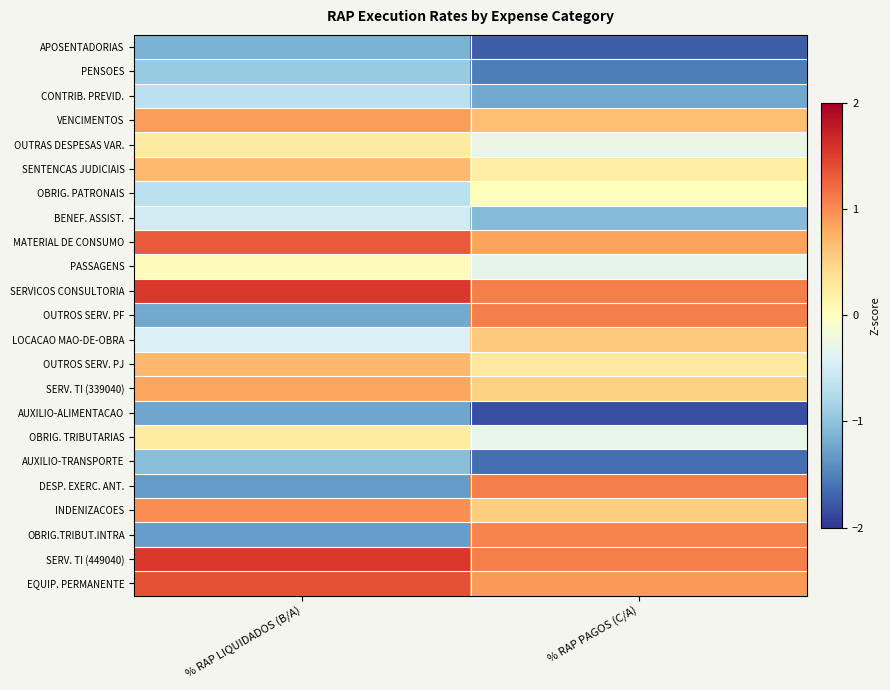

Reading left to right, list all the values displayed in this chart.

APOSENTADORIAS: % RAP LIQUIDADOS (B/A)=-1.1	% RAP PAGOS (C/A)=-1.7
PENSOES: % RAP LIQUIDADOS (B/A)=-0.9	% RAP PAGOS (C/A)=-1.5
CONTRIB. PREVID.: % RAP LIQUIDADOS (B/A)=-0.7	% RAP PAGOS (C/A)=-1.2
VENCIMENTOS: % RAP LIQUIDADOS (B/A)=0.9	% RAP PAGOS (C/A)=0.6
OUTRAS DESPESAS VAR.: % RAP LIQUIDADOS (B/A)=0.3	% RAP PAGOS (C/A)=-0.3
SENTENCAS JUDICIAIS: % RAP LIQUIDADOS (B/A)=0.7	% RAP PAGOS (C/A)=0.2
OBRIG. PATRONAIS: % RAP LIQUIDADOS (B/A)=-0.7	% RAP PAGOS (C/A)=0.0
BENEF. ASSIST.: % RAP LIQUIDADOS (B/A)=-0.5	% RAP PAGOS (C/A)=-1.1
MATERIAL DE CONSUMO: % RAP LIQUIDADOS (B/A)=1.3	% RAP PAGOS (C/A)=0.8
PASSAGENS: % RAP LIQUIDADOS (B/A)=0.0	% RAP PAGOS (C/A)=-0.3
SERVICOS CONSULTORIA: % RAP LIQUIDADOS (B/A)=1.5	% RAP PAGOS (C/A)=1.1
OUTROS SERV. PF: % RAP LIQUIDADOS (B/A)=-1.2	% RAP PAGOS (C/A)=1.1
LOCACAO MAO-DE-OBRA: % RAP LIQUIDADOS (B/A)=-0.4	% RAP PAGOS (C/A)=0.6
OUTROS SERV. PJ: % RAP LIQUIDADOS (B/A)=0.7	% RAP PAGOS (C/A)=0.3
SERV. TI (339040): % RAP LIQUIDADOS (B/A)=0.8	% RAP PAGOS (C/A)=0.5
AUXILIO-ALIMENTACAO: % RAP LIQUIDADOS (B/A)=-1.2	% RAP PAGOS (C/A)=-1.8
OBRIG. TRIBUTARIAS: % RAP LIQUIDADOS (B/A)=0.2	% RAP PAGOS (C/A)=-0.3
AUXILIO-TRANSPORTE: % RAP LIQUIDADOS (B/A)=-1.0	% RAP PAGOS (C/A)=-1.6
DESP. EXERC. ANT.: % RAP LIQUIDADOS (B/A)=-1.3	% RAP PAGOS (C/A)=1.1
INDENIZACOES: % RAP LIQUIDADOS (B/A)=1.0	% RAP PAGOS (C/A)=0.5
OBRIG.TRIBUT.INTRA: % RAP LIQUIDADOS (B/A)=-1.3	% RAP PAGOS (C/A)=1.1
SERV. TI (449040): % RAP LIQUIDADOS (B/A)=1.5	% RAP PAGOS (C/A)=1.1
EQUIP. PERMANENTE: % RAP LIQUIDADOS (B/A)=1.4	% RAP PAGOS (C/A)=0.9